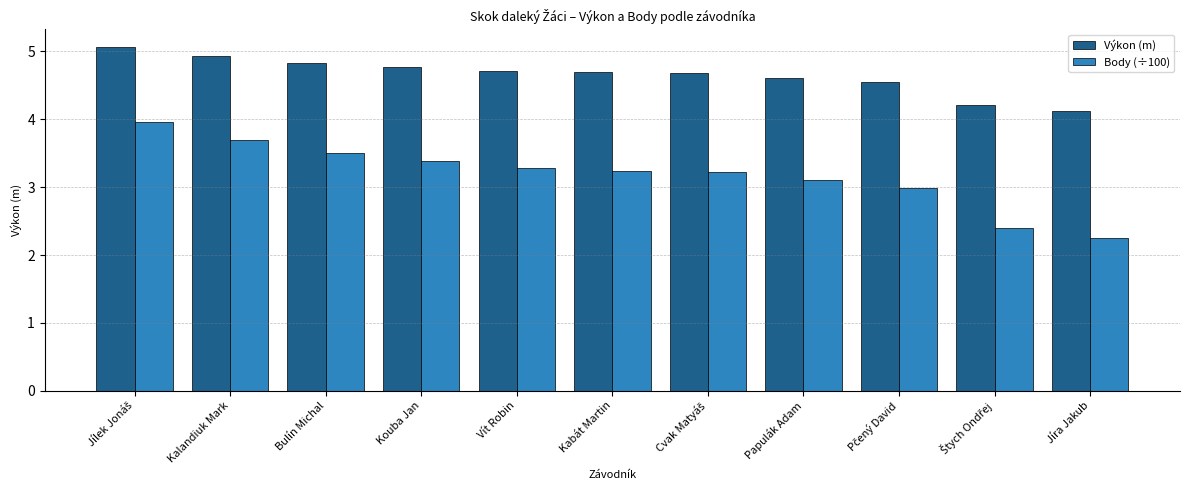

Rank the series by their maximum value, from lowest to highest.

Body (÷100), Výkon (m)